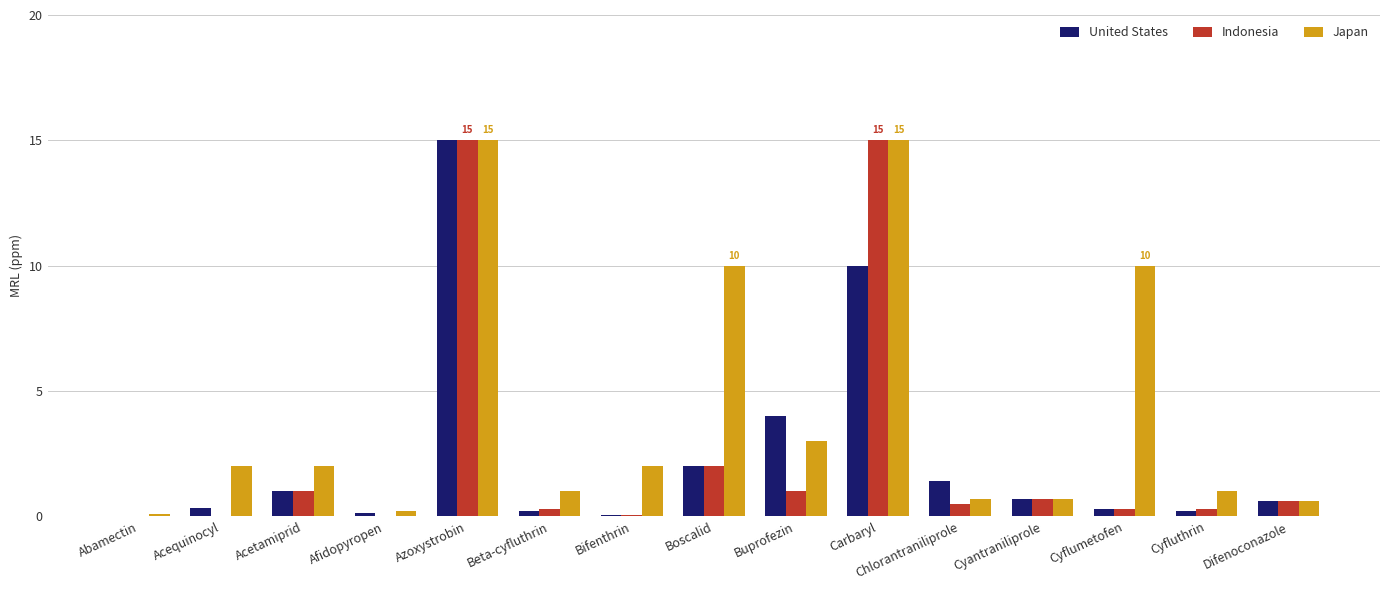

How many distinct data groups are displayed?

3